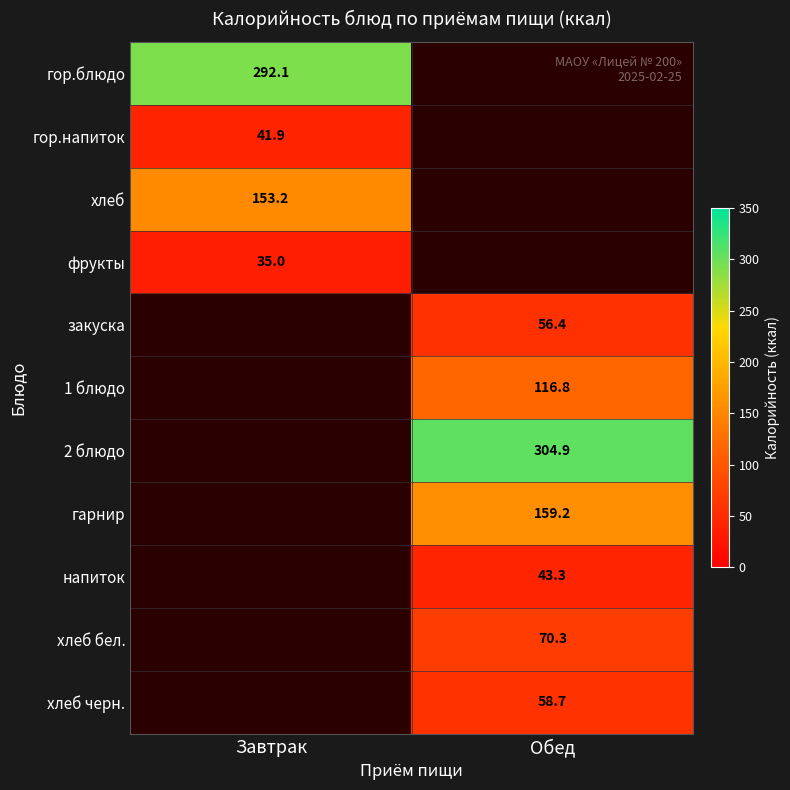

Which has a higher value, Завтрак or Обед?

Обед